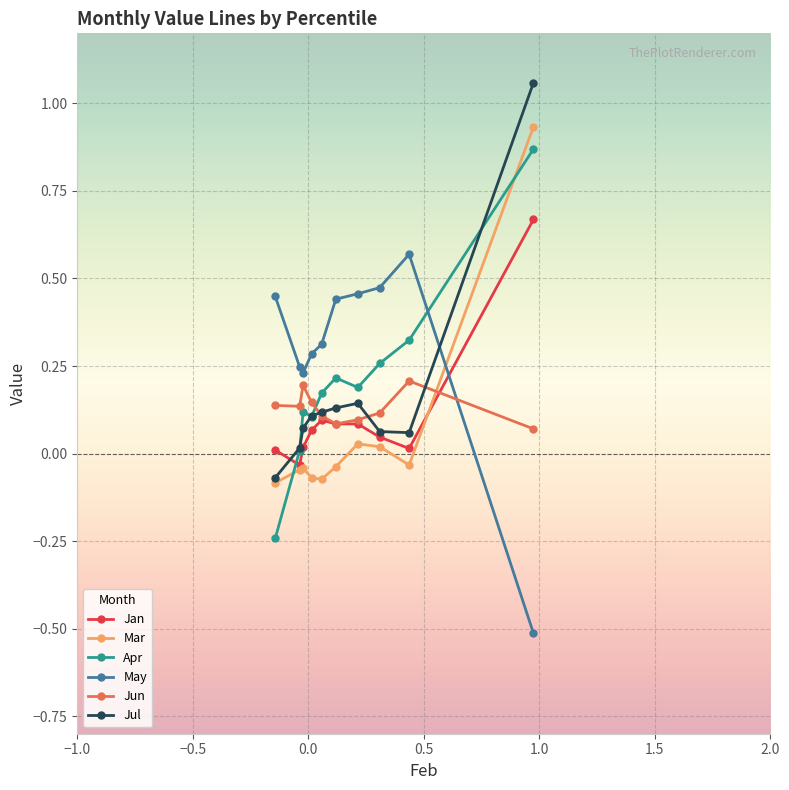

What is the sum of all Jan values?

1.1